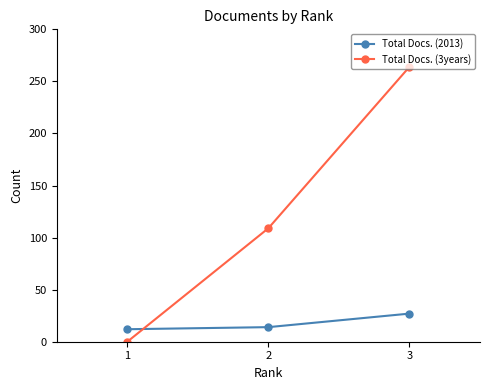

The value of Total Docs. (3years) at 3 is 264. True or false?

True